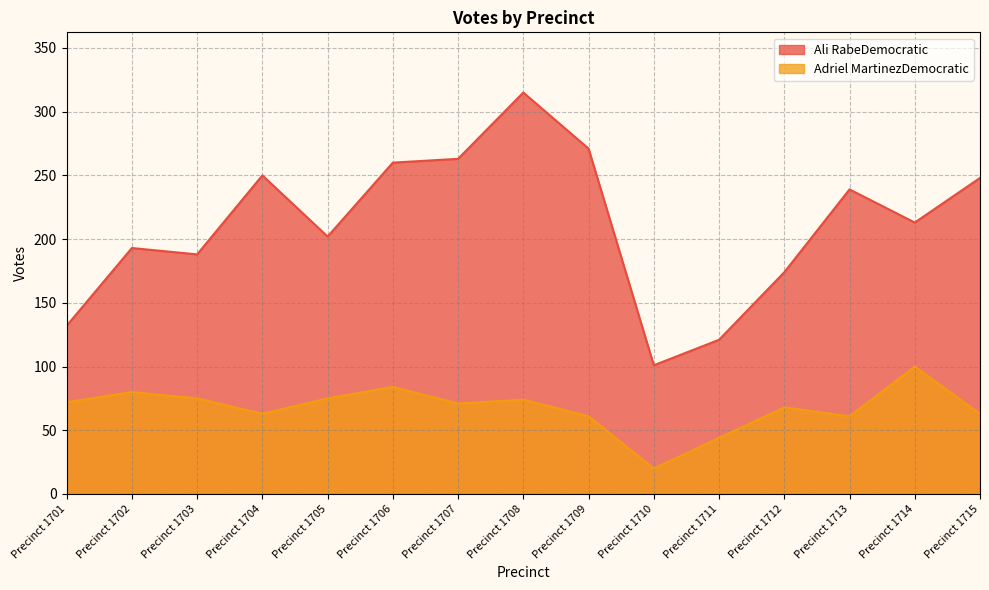

Rank the series by their average value, from lowest to highest.

Adriel MartinezDemocratic, Ali RabeDemocratic